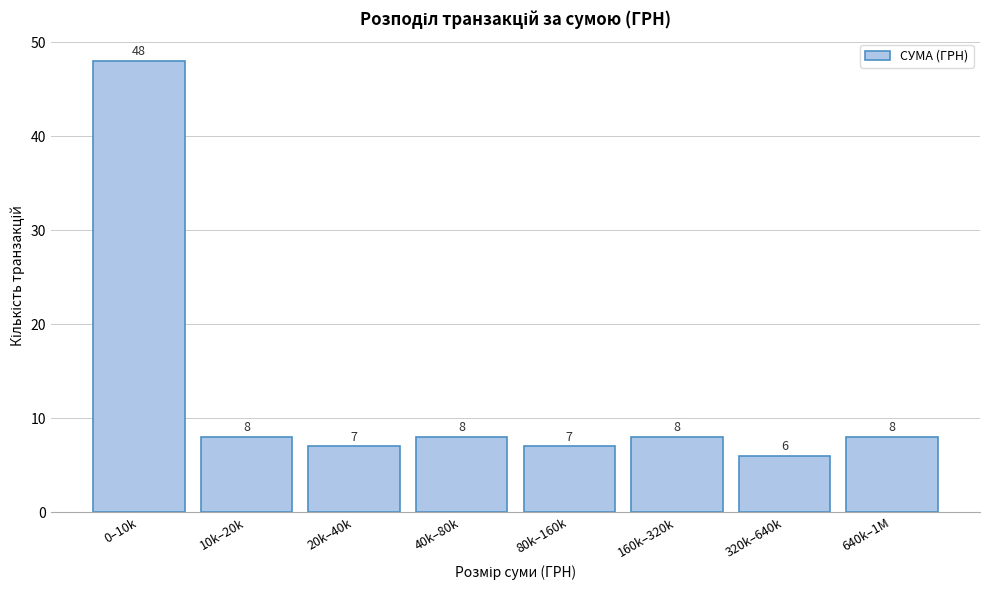

Reading right to left, extract all data points from this chart.

8	6	8	7	8	7	8	48